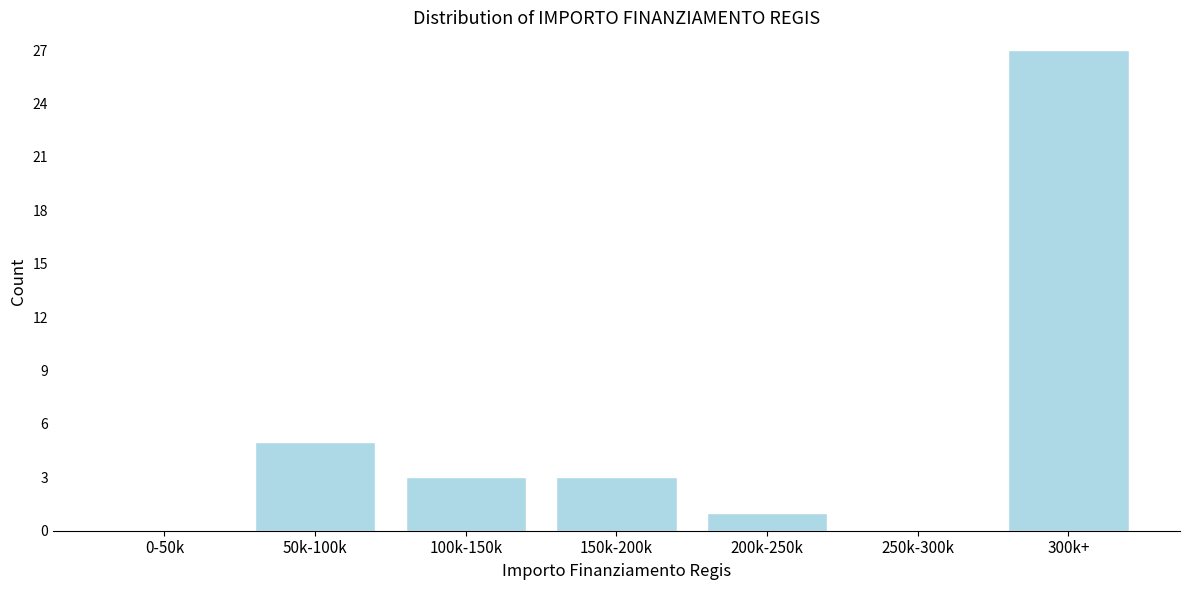

Reading left to right, list all the values displayed in this chart.

0-50k=0	50k-100k=5	100k-150k=3	150k-200k=3	200k-250k=1	250k-300k=0	300k+=27